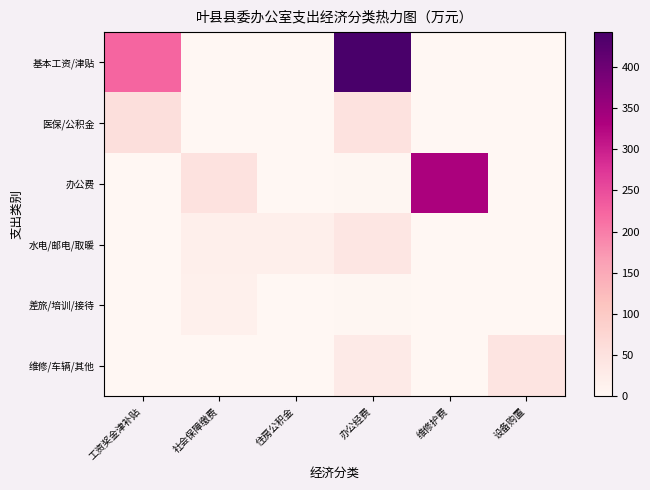

Rank the series by their maximum value, from highest to lowest.

基本工资/津贴, 办公费, 医保/公积金, 维修/车辆/其他, 水电/邮电/取暖, 差旅/培训/接待